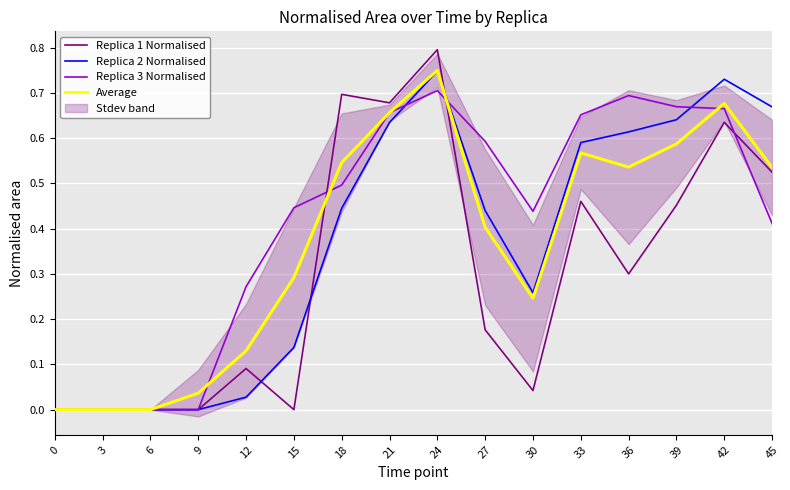

After their last crossing, which series has the higher values: Average or Replica 3 Normalised?

Average